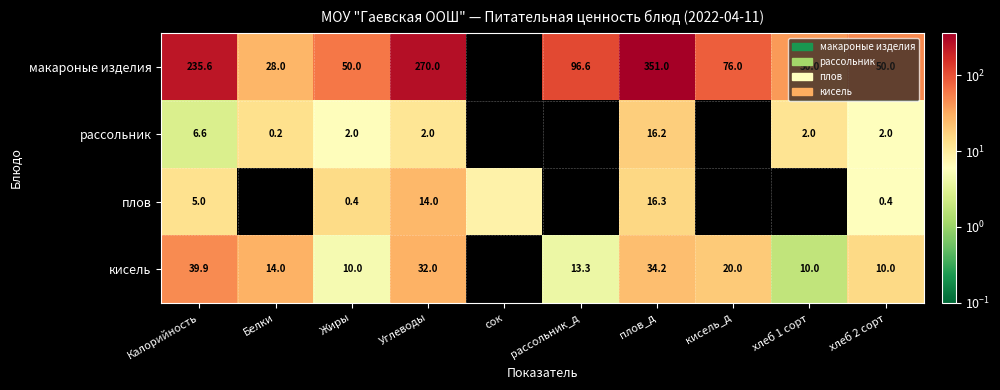

Is the value of плов at рассольник_д greater than the value of рассольник at рассольник_д?

Yes